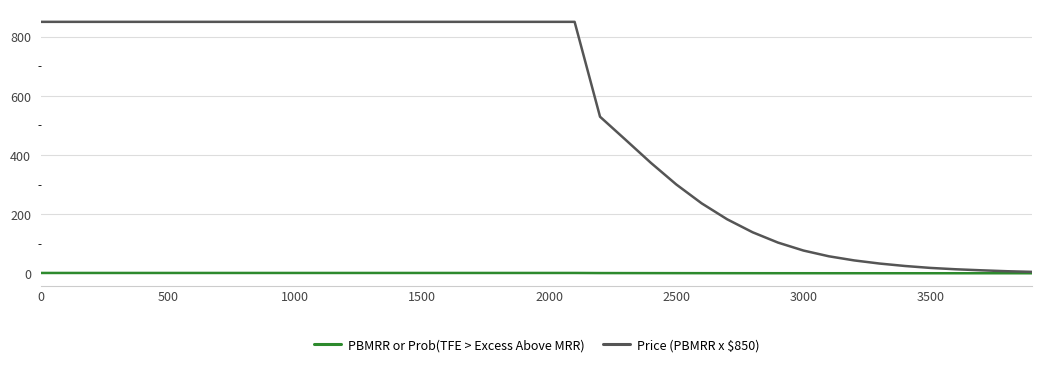

List the series in order of their peak value, highest first.

Price (PBMRR x $850), PBMRR or Prob(TFE > Excess Above MRR)